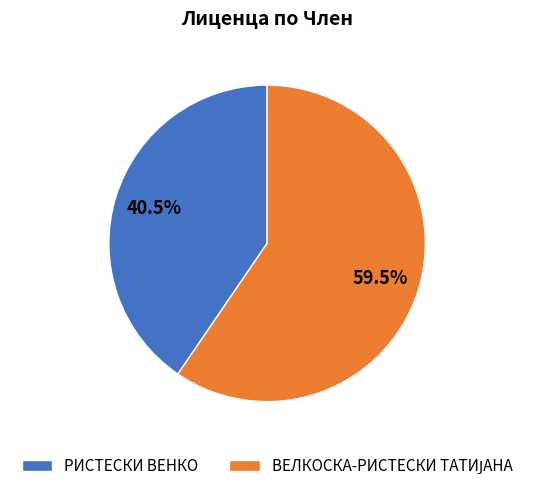

What percentage is NOT represented by РИСТЕСКИ ВЕНКО?

59.5%